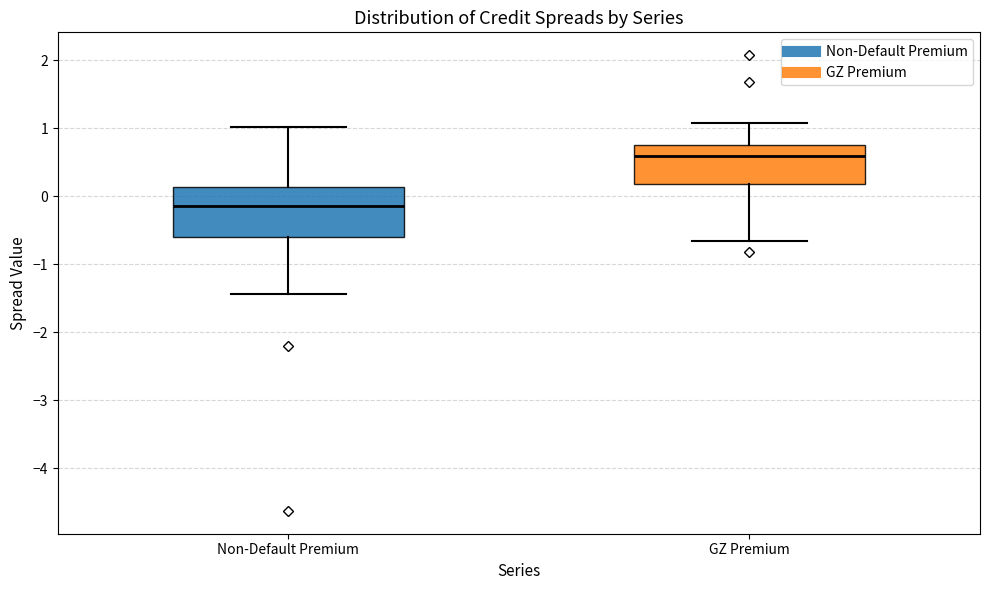

Where does the upper whisker of the box for Non-Default Premium end on the y-axis? The values are not printed on the chart, so give them approximately, as read against the axis.

1.0